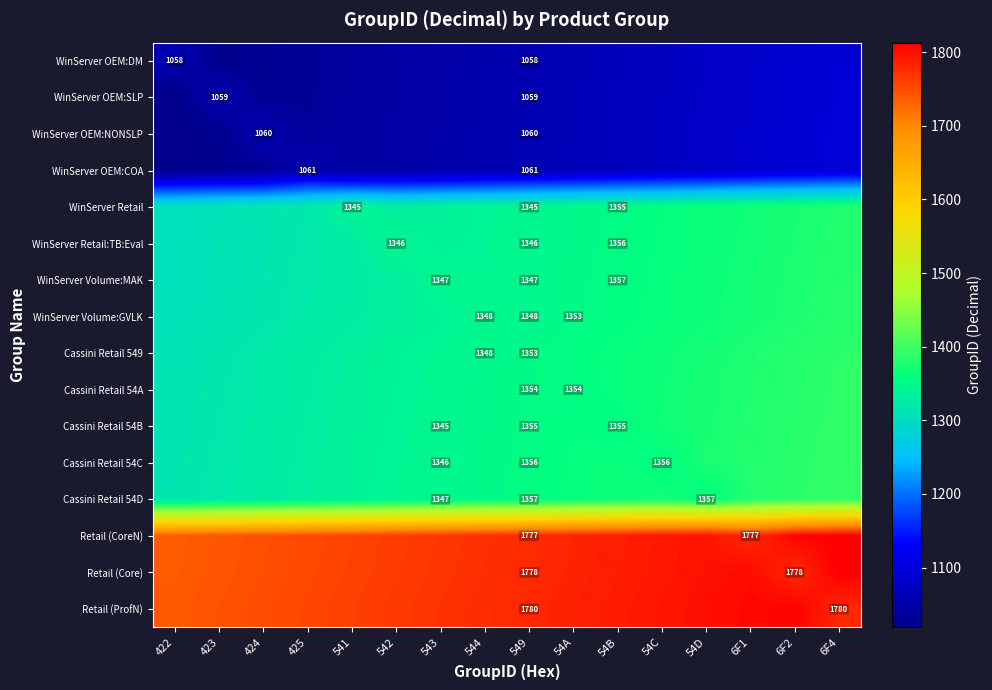

The value of WinServer OEM:NONSLP at 549 is 1060. True or false?

True